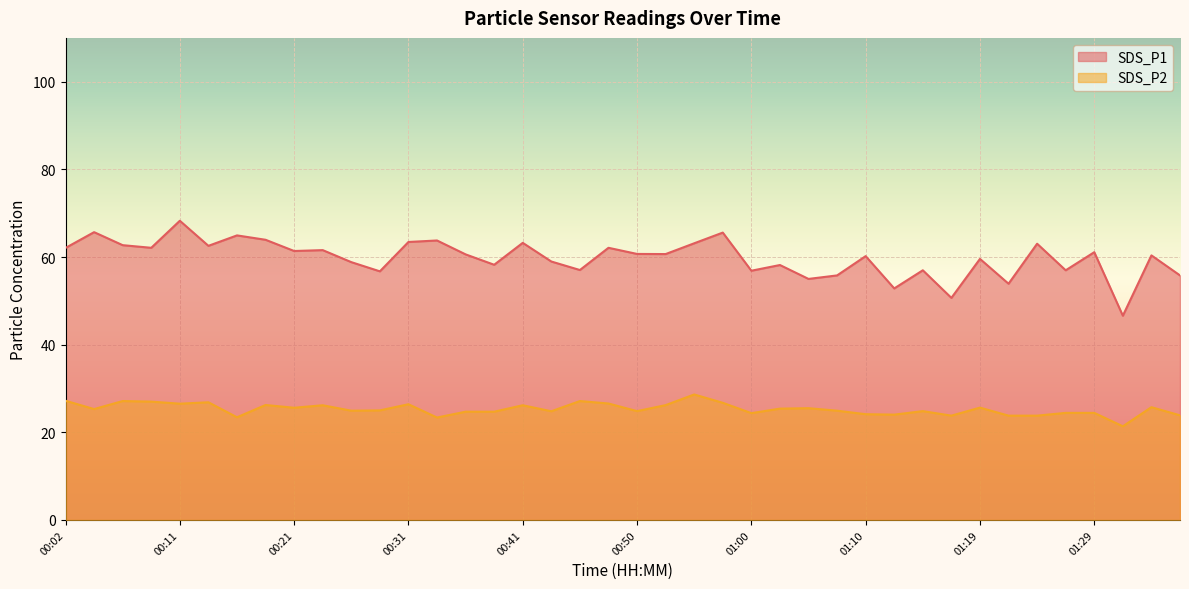

What is the label of the 18th point from the left?

00:43